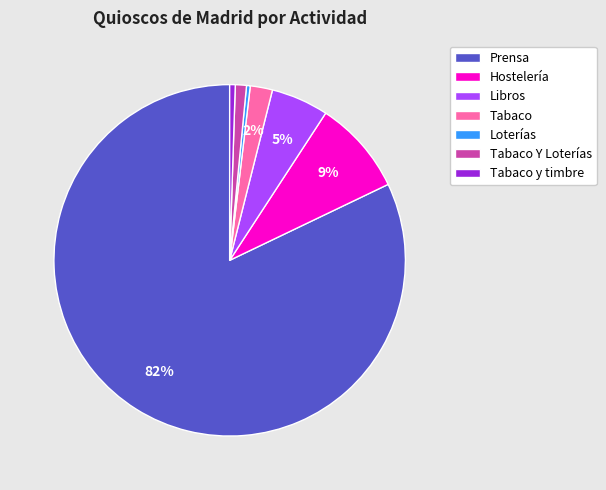

Do Tabaco y timbre and Hostelería together represent more than half of the pie?

No